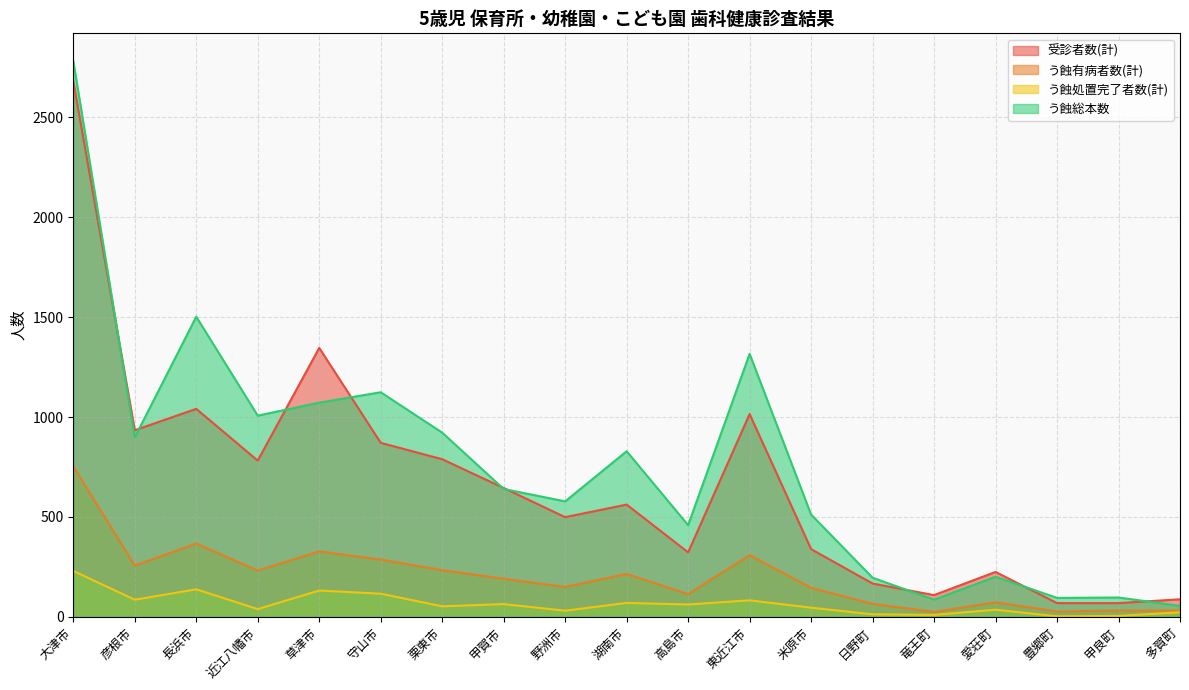

Which series has the largest range (max minus min)?

う蝕総本数